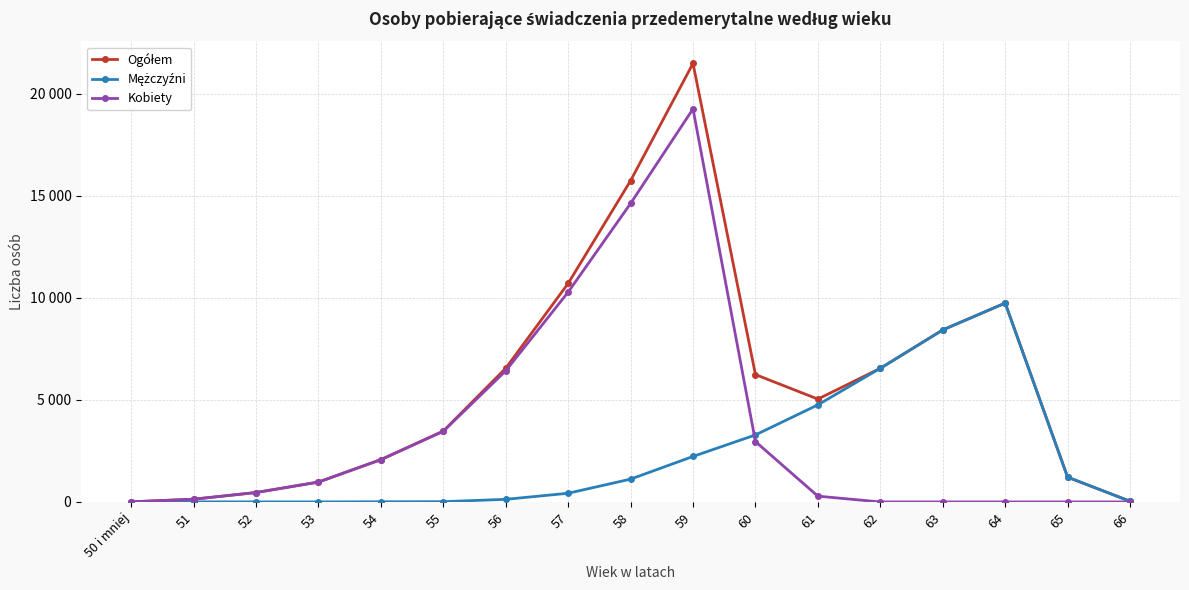

True or false: Ogółem has a value of 199 at 52.

False